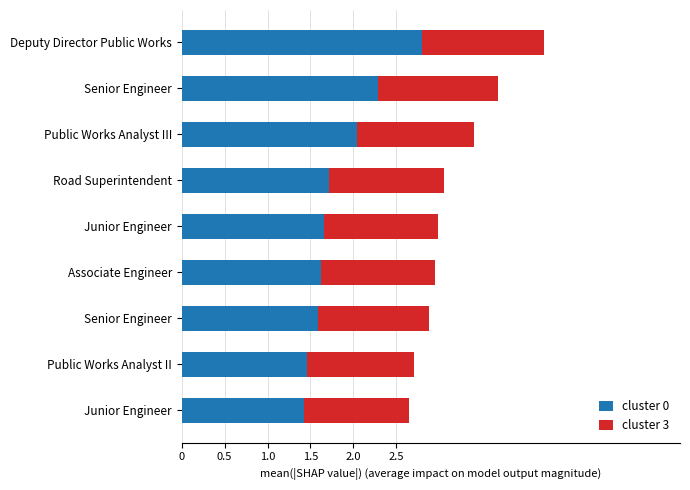

What are all the series names shown in the legend?

cluster 0, cluster 3